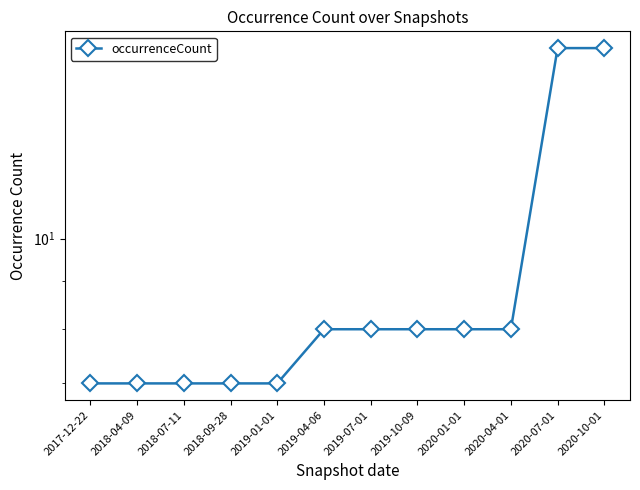

List the labels in order of value, largest first.

2020-07-01, 2020-10-01, 2019-04-06, 2019-07-01, 2019-10-09, 2020-01-01, 2020-04-01, 2017-12-22, 2018-04-09, 2018-07-11, 2018-09-28, 2019-01-01